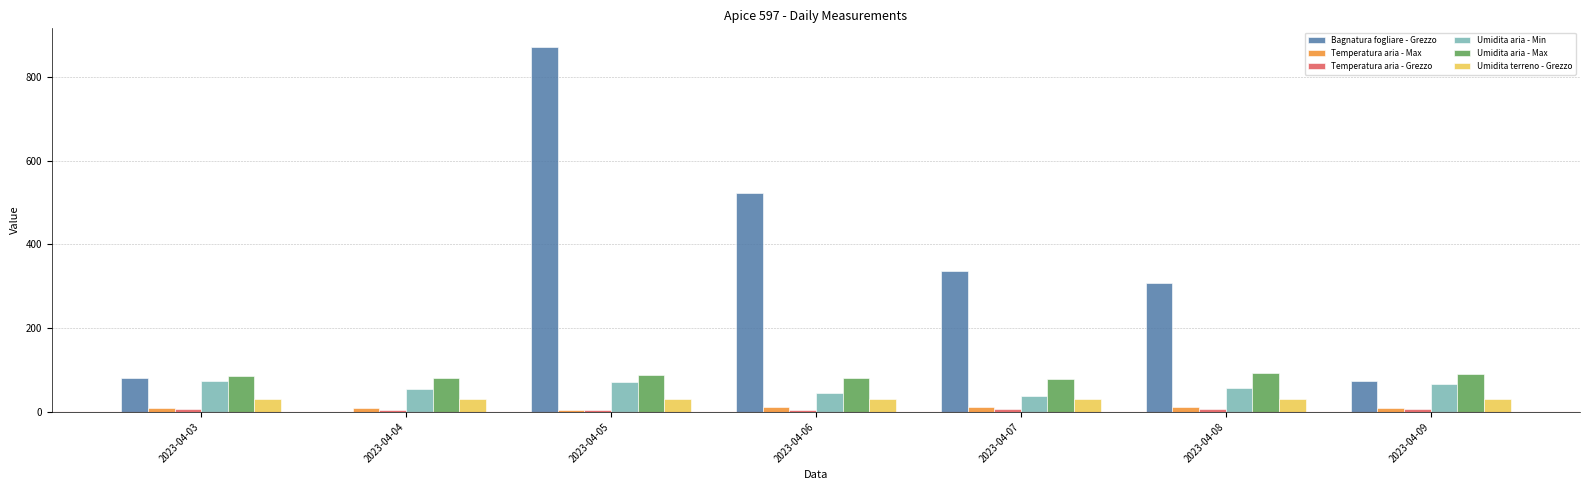

What is the sum of all Umidita terreno - Grezzo values?

211.4